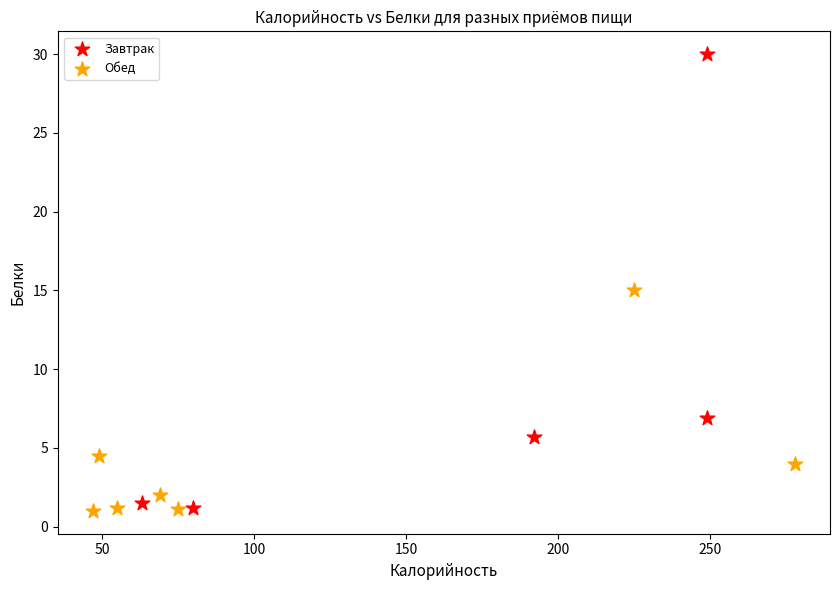

Which series has the largest Y range (max minus min)?

Завтрак